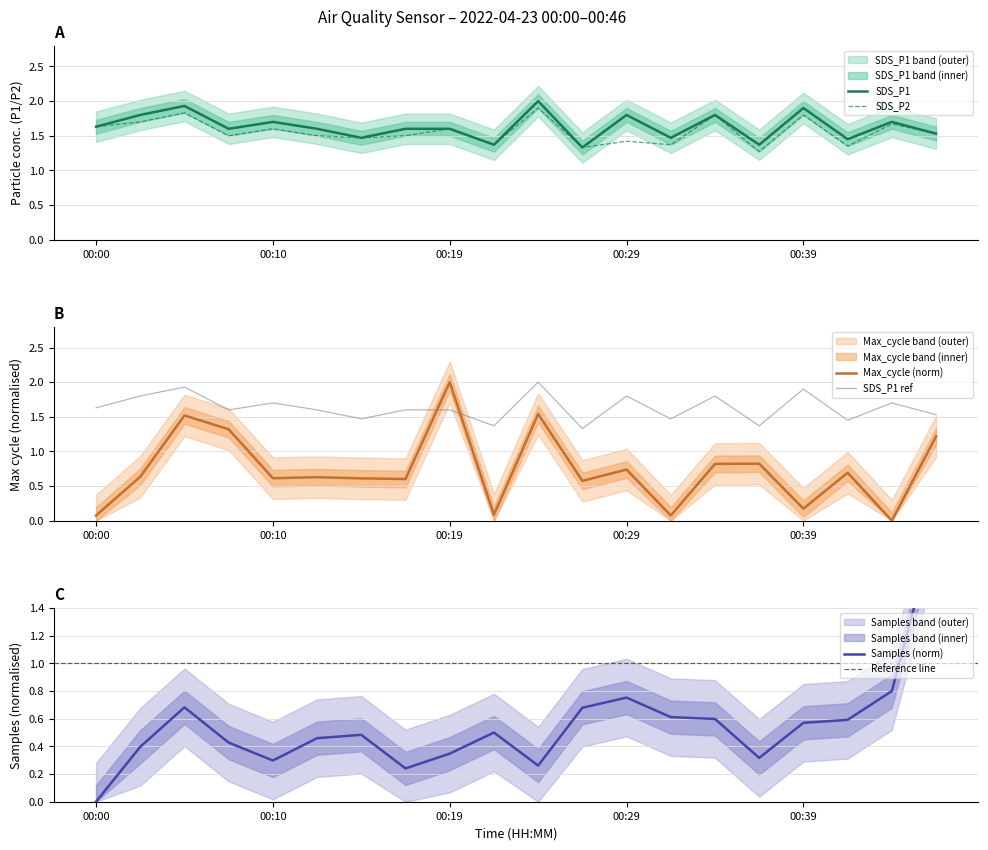

What is the difference between the SDS_P1 values at 00:39 and 00:44?

0.2